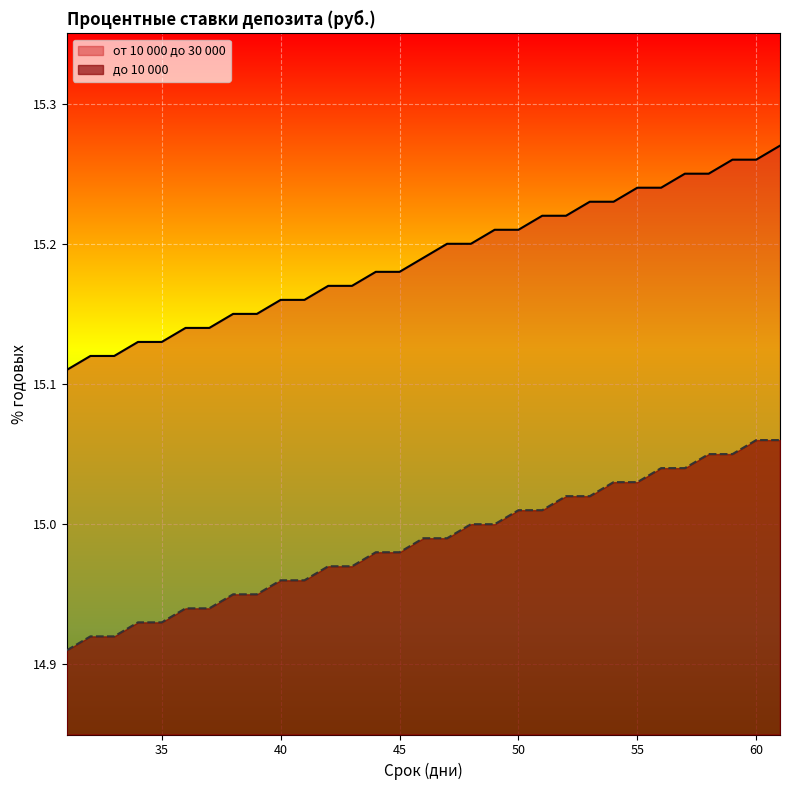

Between 45 and 50, which is larger?

50